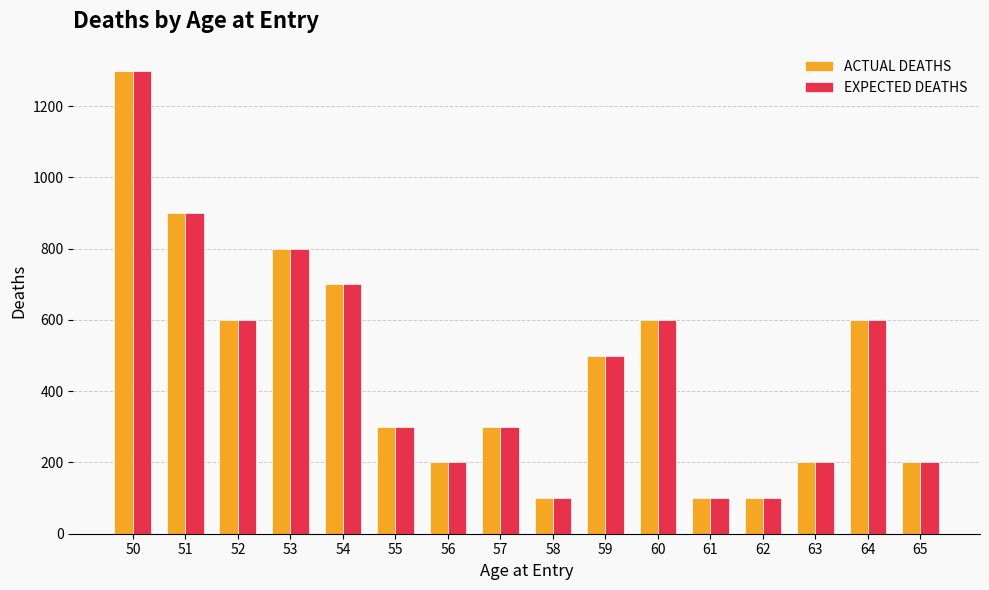

Is the value of EXPECTED DEATHS at 55 greater than the value of ACTUAL DEATHS at 61?

Yes